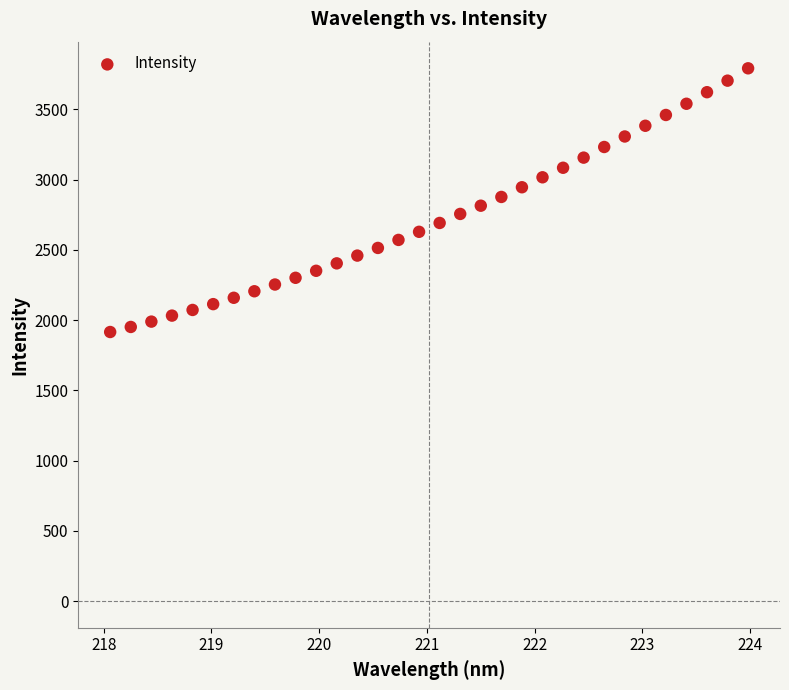

What is the range of Y values (max minus min)?

1876.7